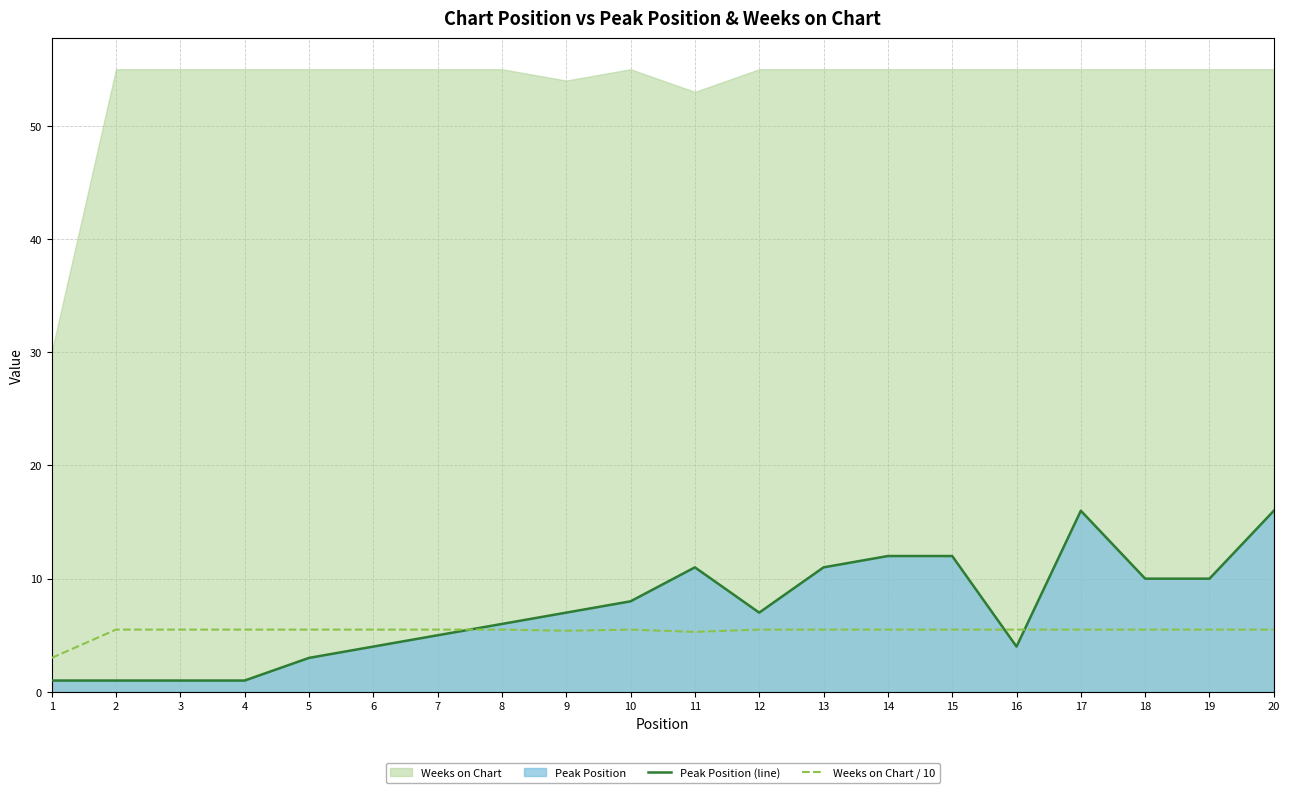

Is the value of Weeks on Chart / 10 at 1 greater than the value of Peak Position (line) at 15?

No